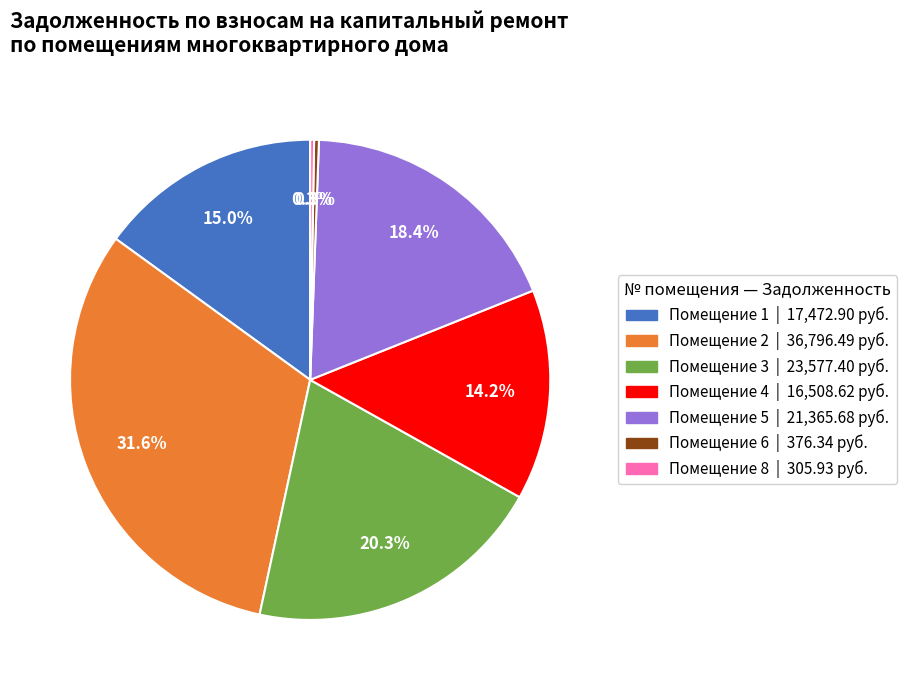

Is there any slice that represents more than half of the pie?

No